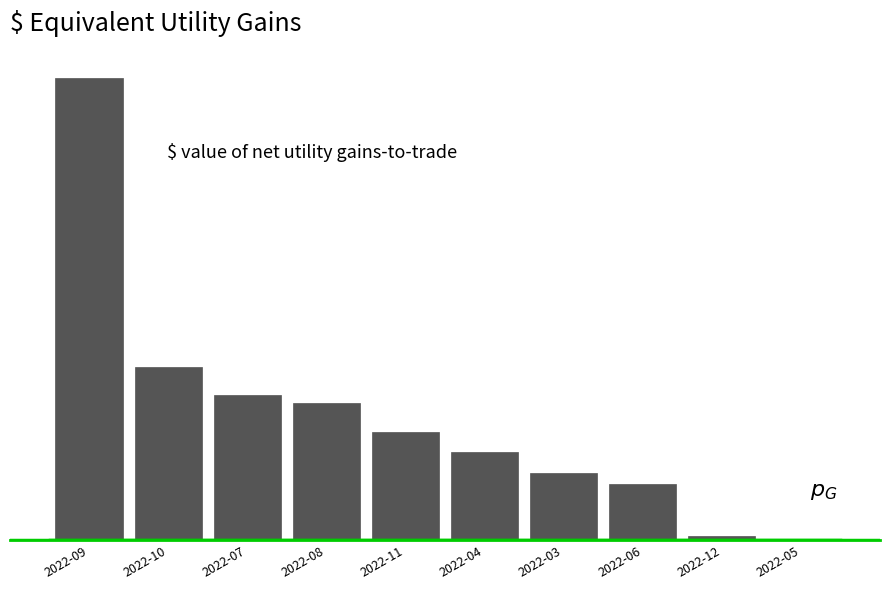

Which label corresponds to the smallest value in the chart?

2022-05